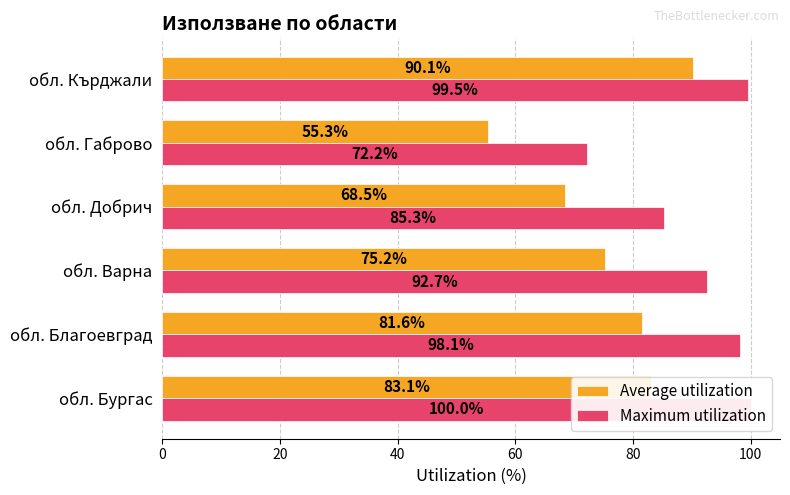

List the series in order of their peak value, highest first.

Maximum utilization, Average utilization